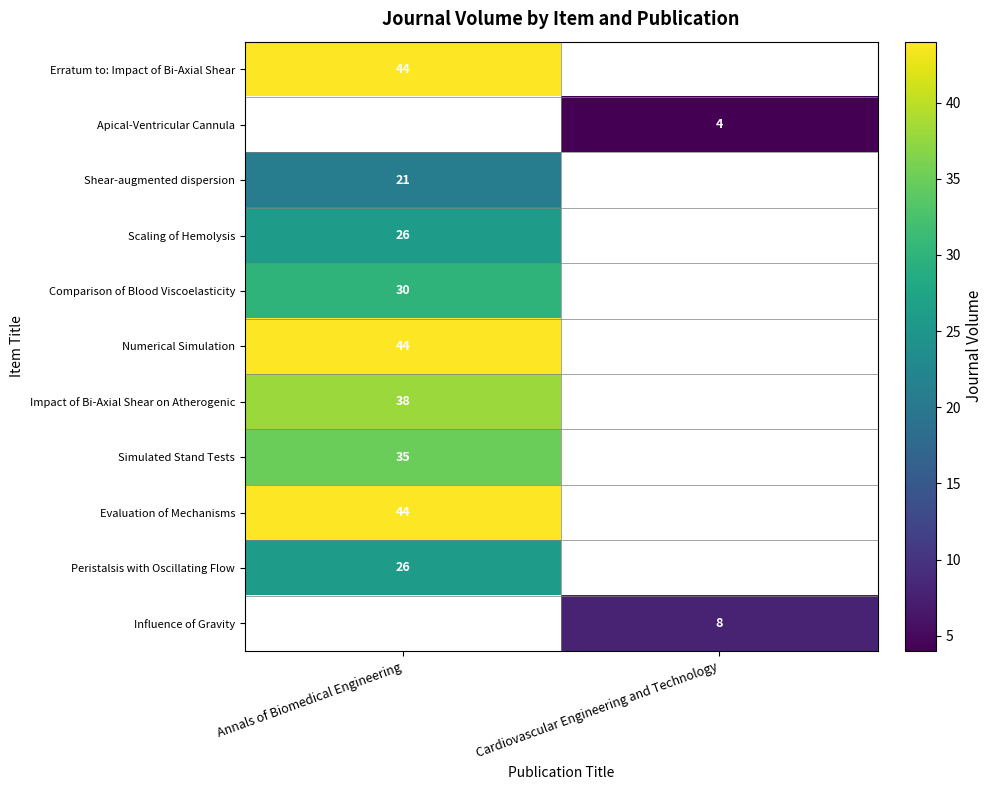

The Shear-augmented dispersion series shows 6.5 at Annals of Biomedical Engineering. True or false?

False